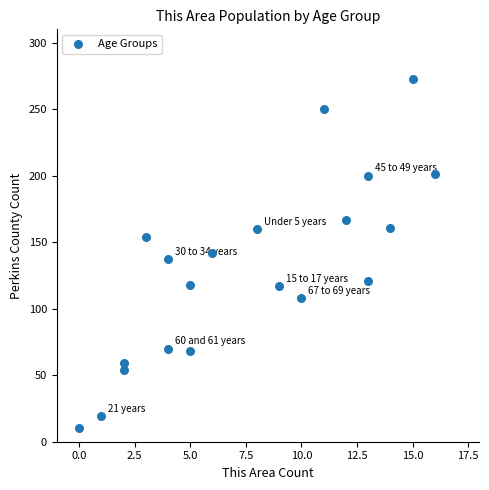

What is the range of Y values (max minus min)?

263